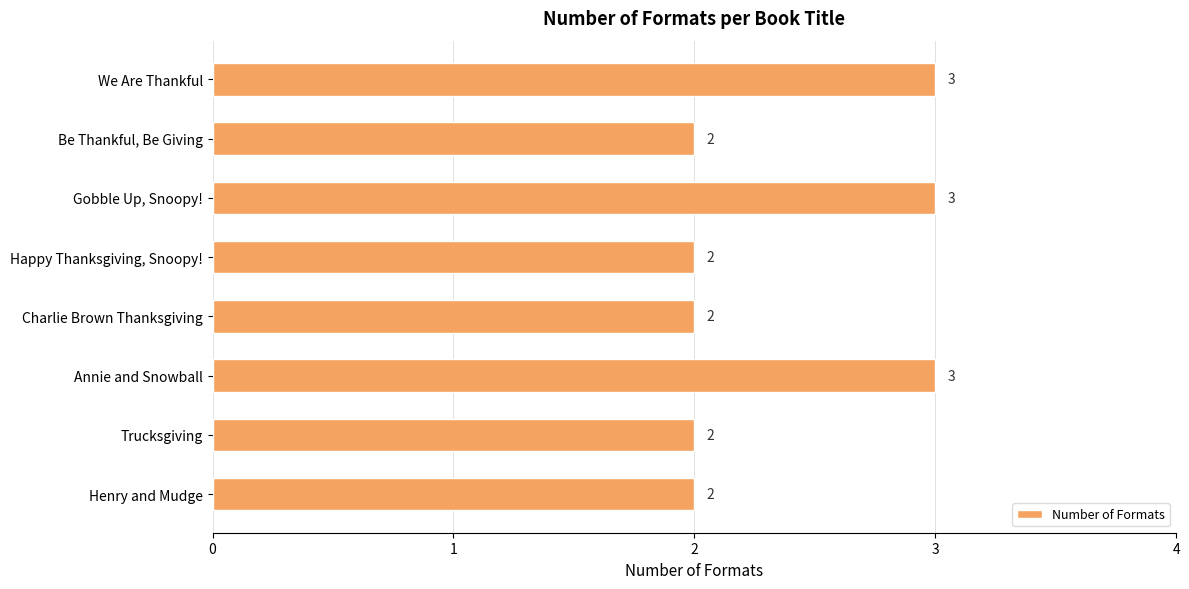

How many distinct data groups are displayed?

1